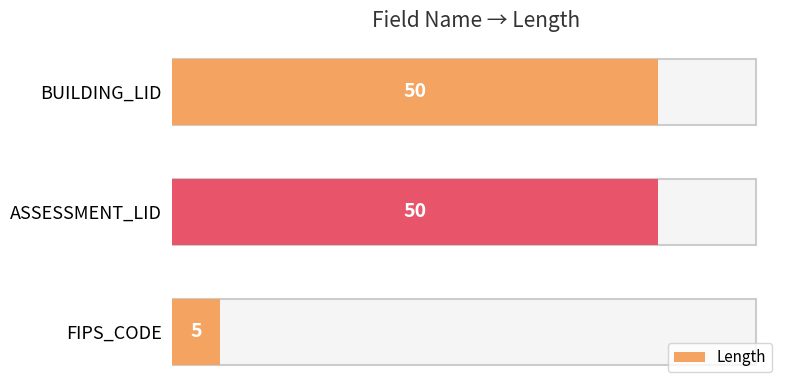

Reading bottom to top, what are all the values shown in this chart?

FIPS_CODE=5	ASSESSMENT_LID=50	BUILDING_LID=50